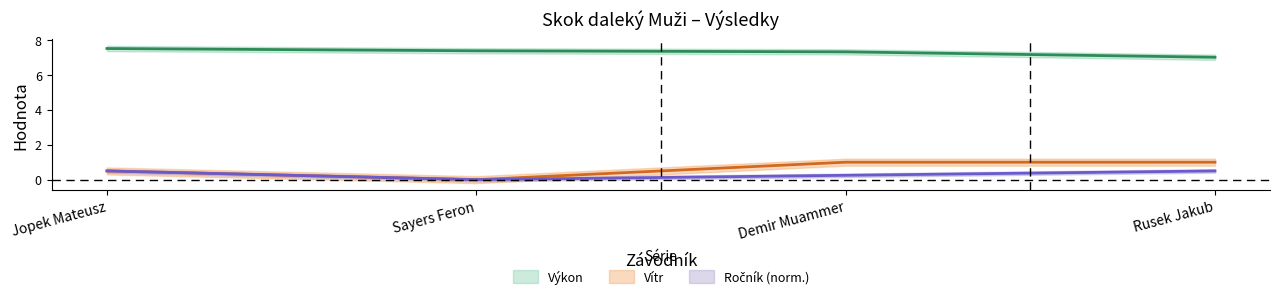

The Ročník series shows 0.7 at Rusek Jakub. True or false?

False